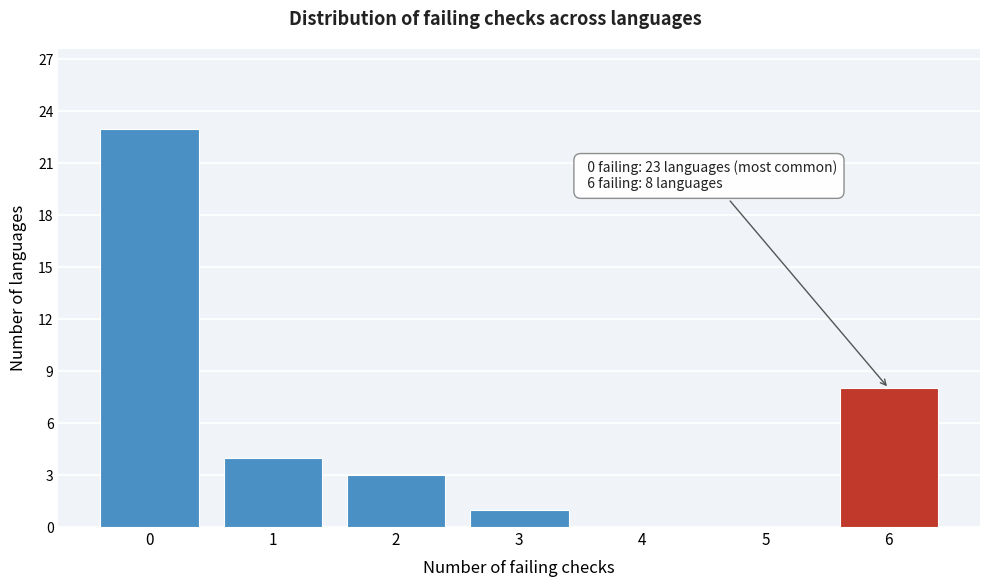

Over which range of the x-axis is the bar tallest?

-0.5 to 0.5